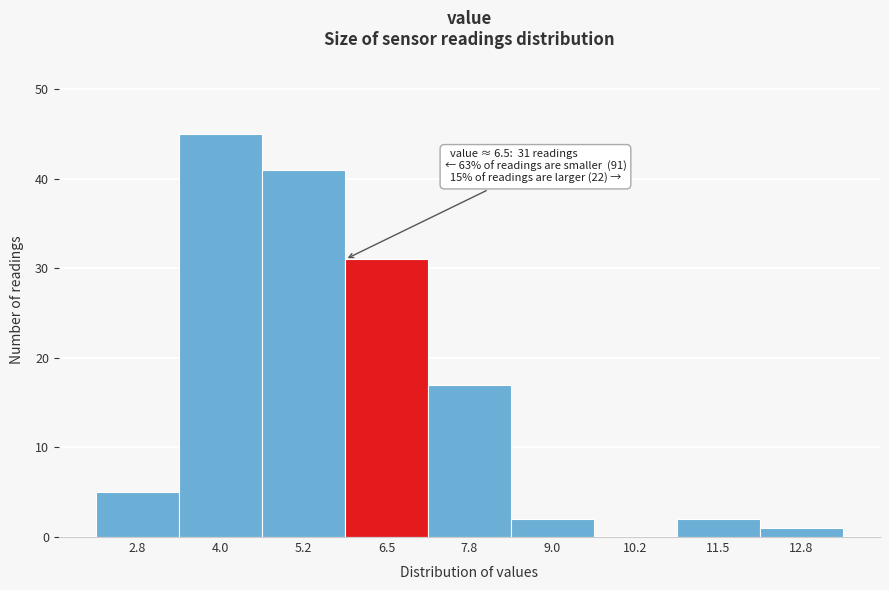

Reading right to left, what are all the values shown in this chart?

12.8=1	11.5=2	10.2=0	9.0=2	7.8=17	6.5=31	5.2=41	4.0=45	2.8=5